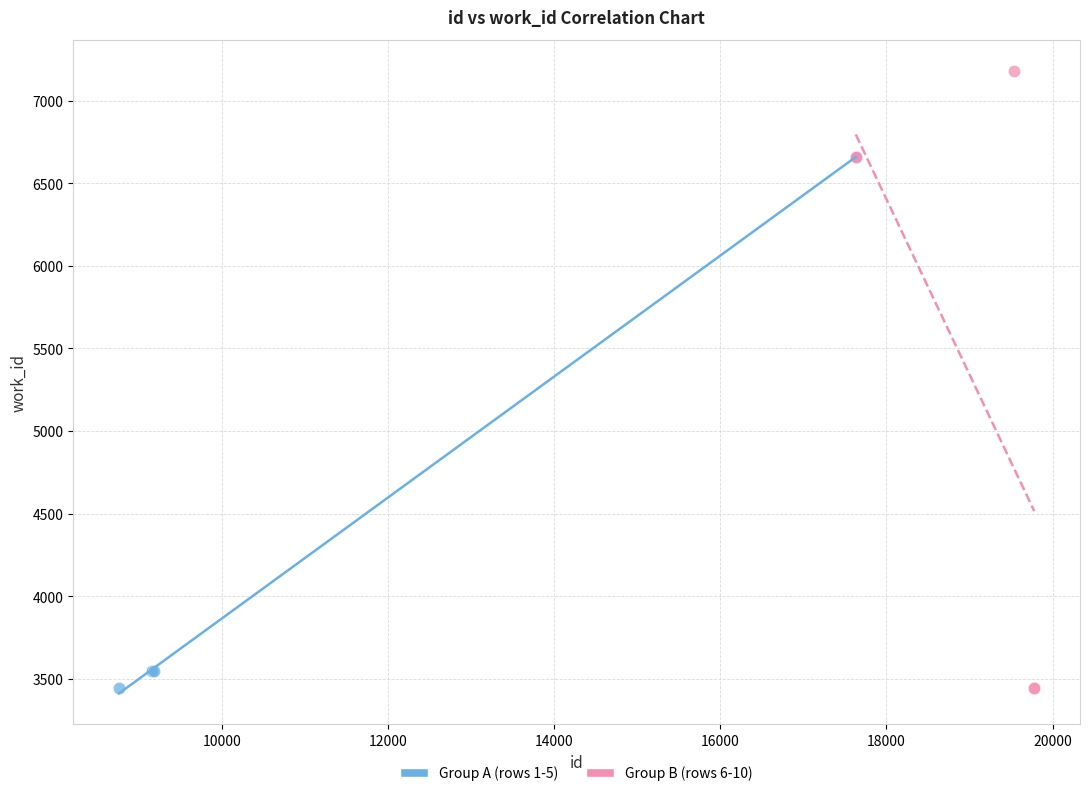

Which series has the widest spread of Y values?

Group B (rows 6-10)